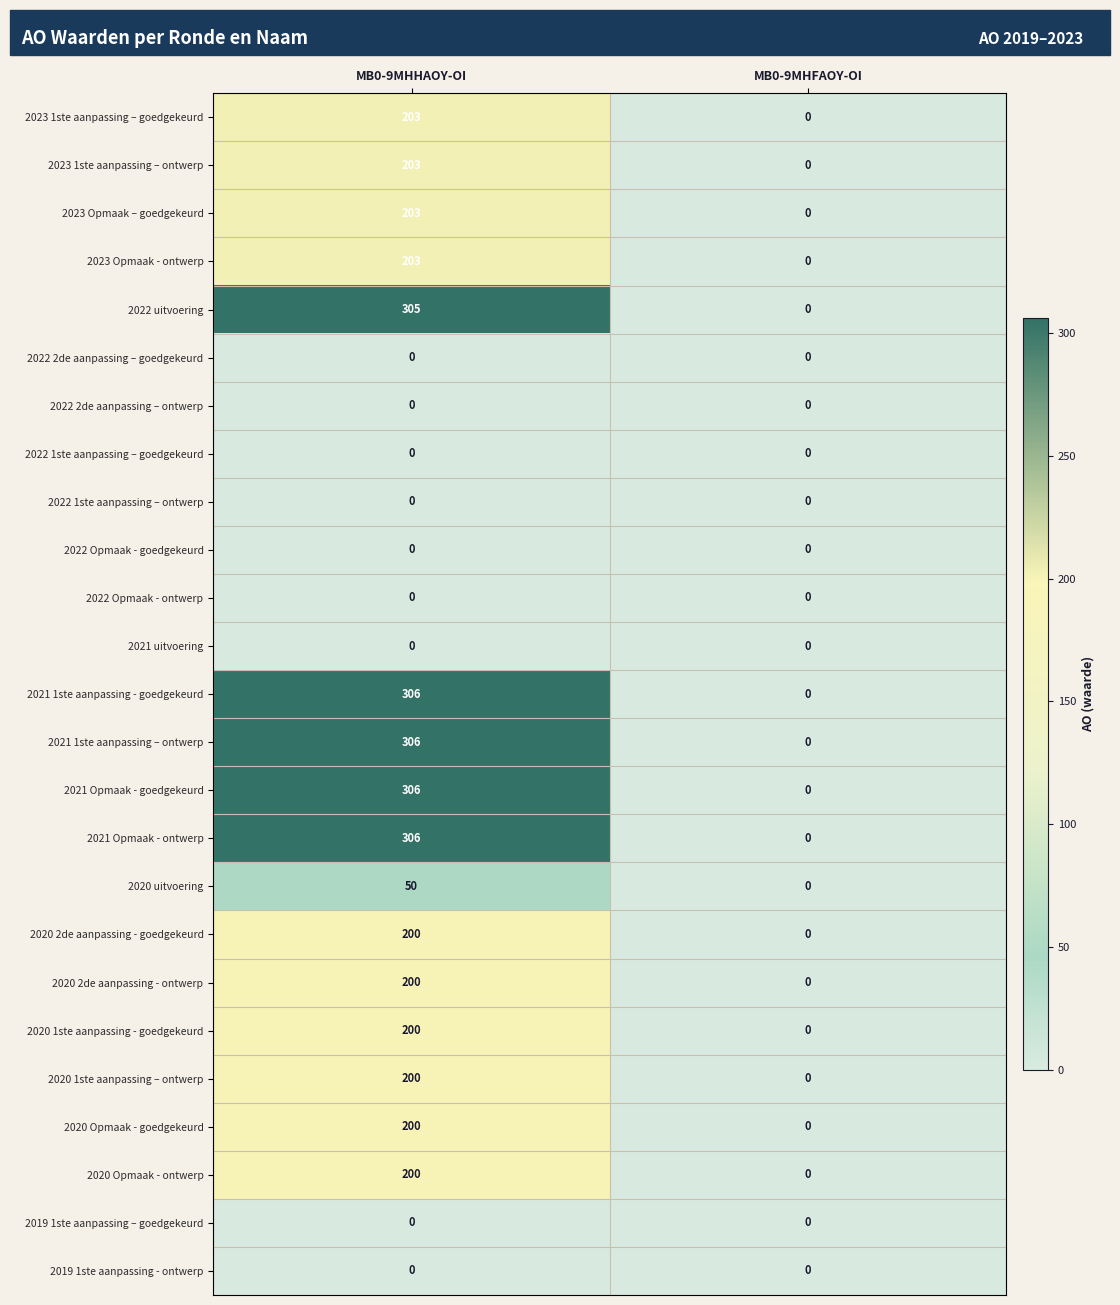

The value of 2020 2de aanpassing - goedgekeurd at MB0-9MHHAOY-OI is 120. True or false?

False